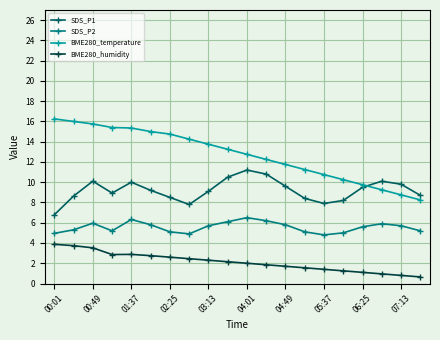

What is the minimum value for SDS_P2?

4.8